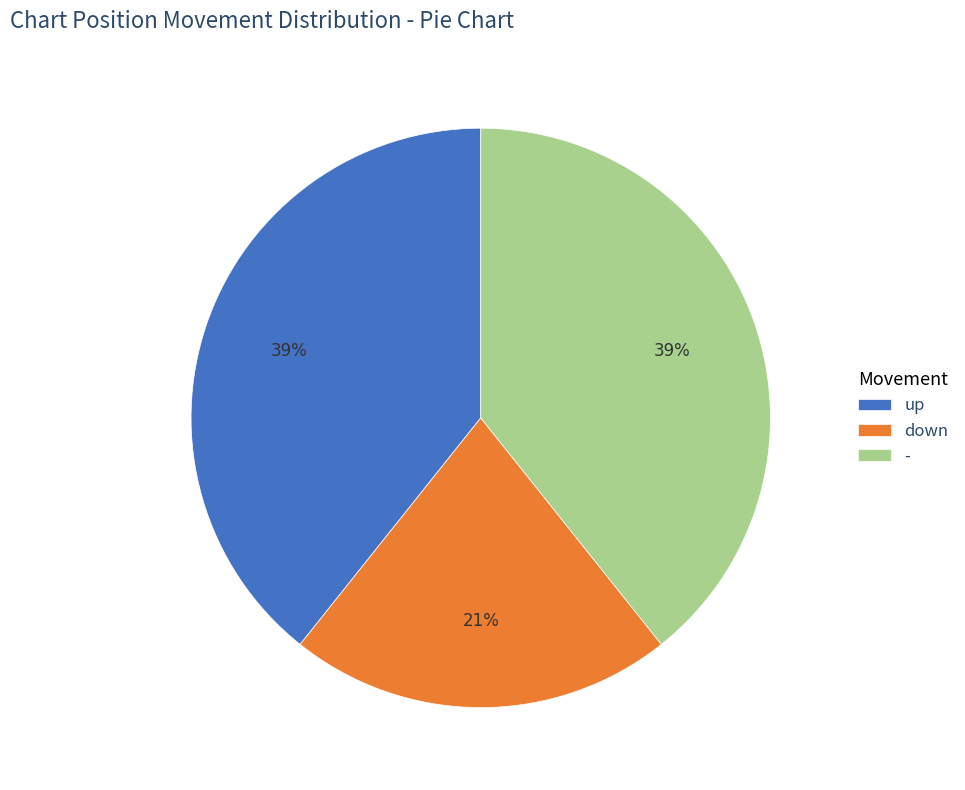

To the nearest percent, what portion does - represent?

39%